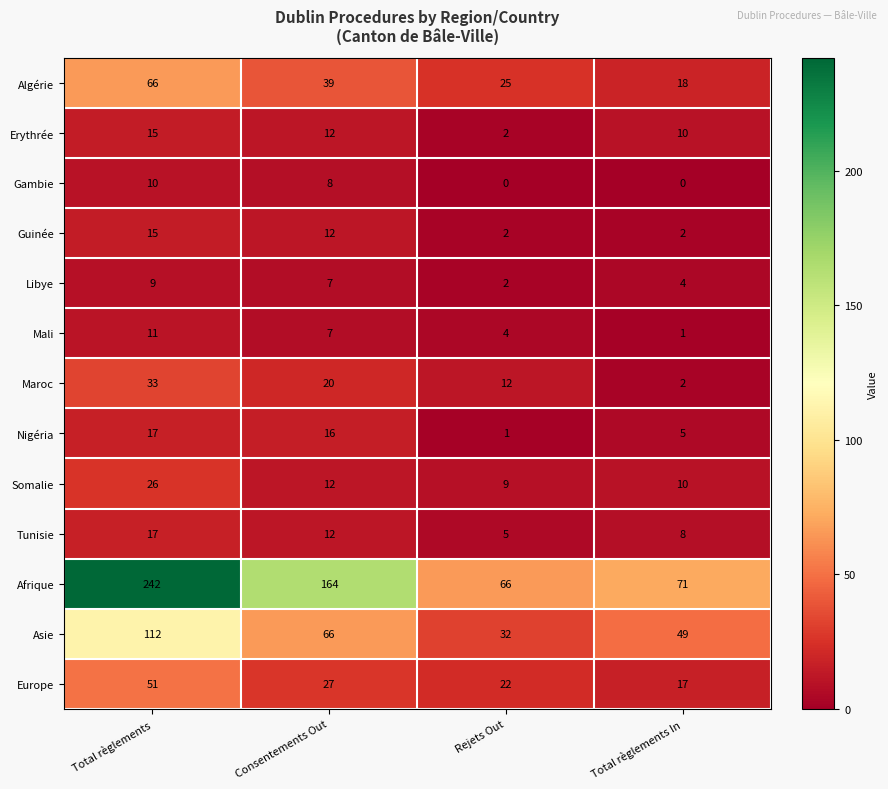

At which category is the sum across all series the highest?

Total règlements